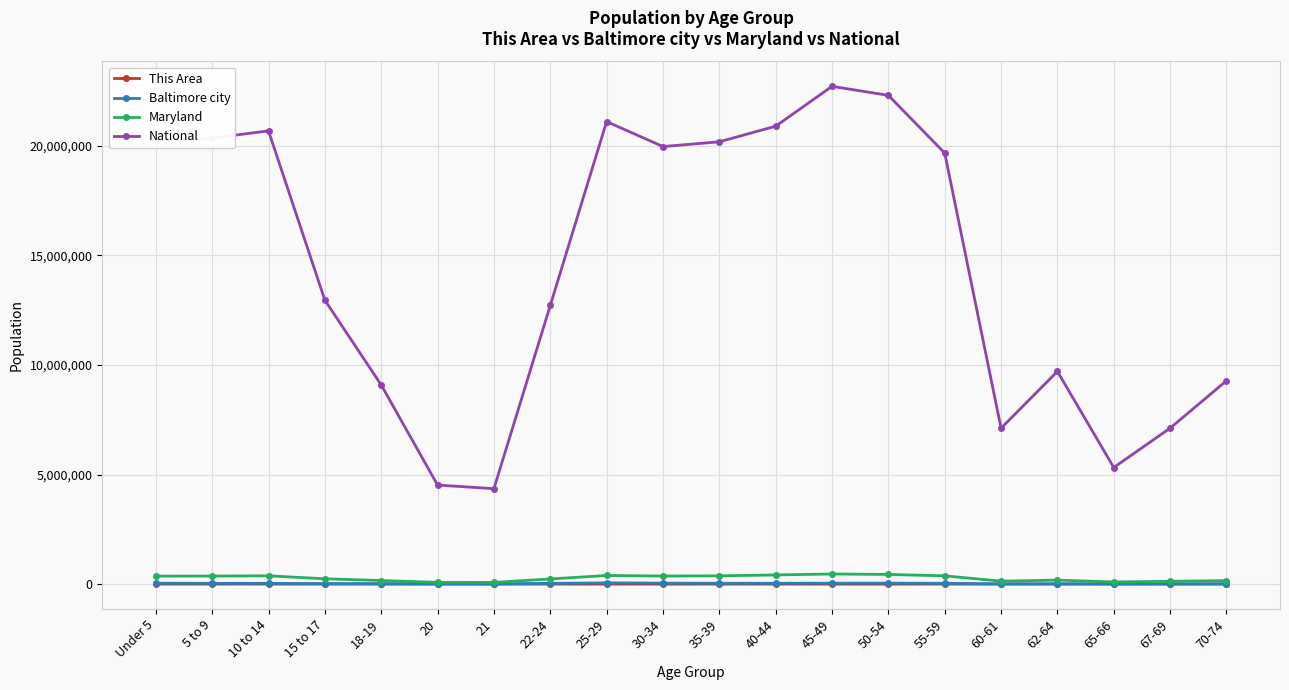

True or false: Maryland and National intersect in this chart.

False